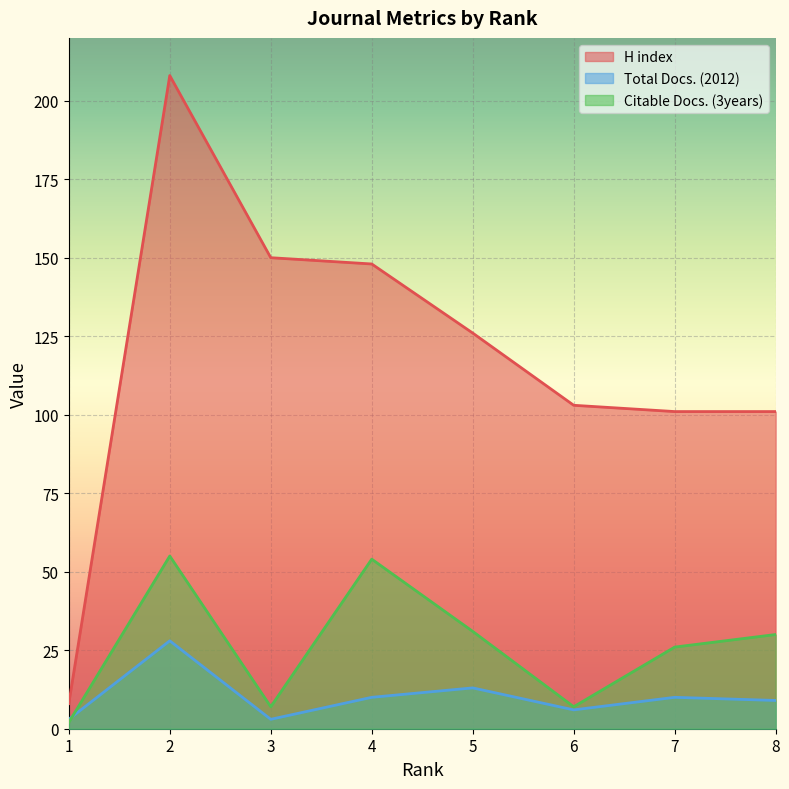

Rank the categories by Total Docs. (2012) value from lowest to highest.

3, 1, 6, 8, 7, 4, 5, 2